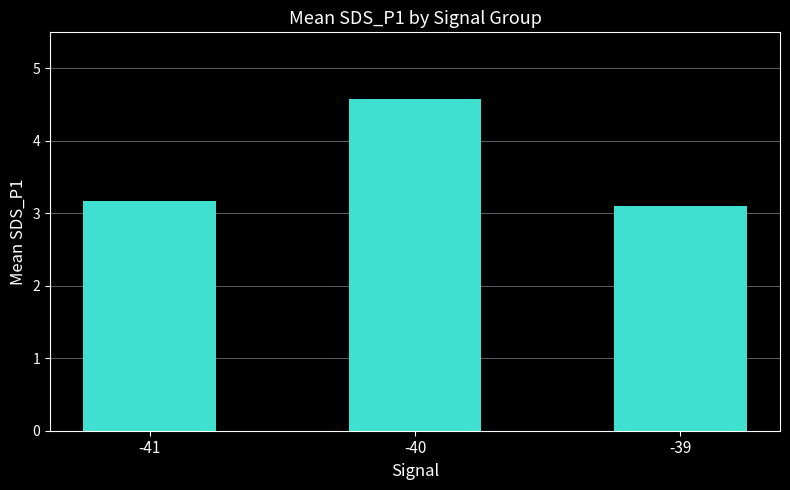

Are the bars grouped side by side (vs. stacked)?

No